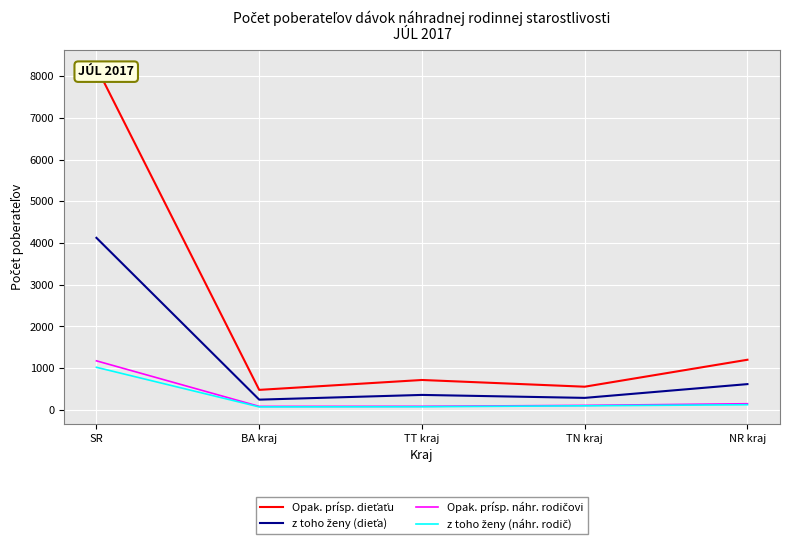

What is the maximum value for z toho ženy (náhr. rodič)?

1021